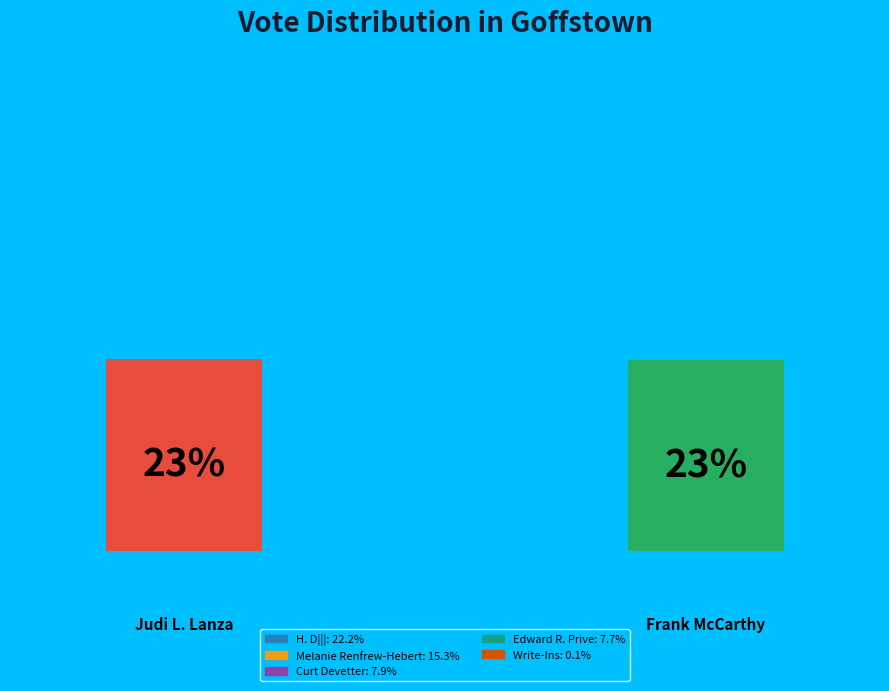

What is the largest slice in the pie chart?

Judi L. Lanza